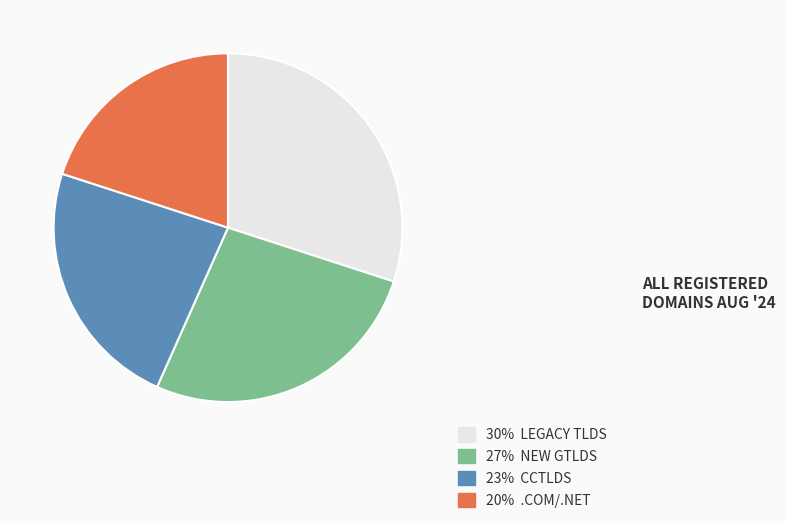

Is there a majority slice in this chart?

No